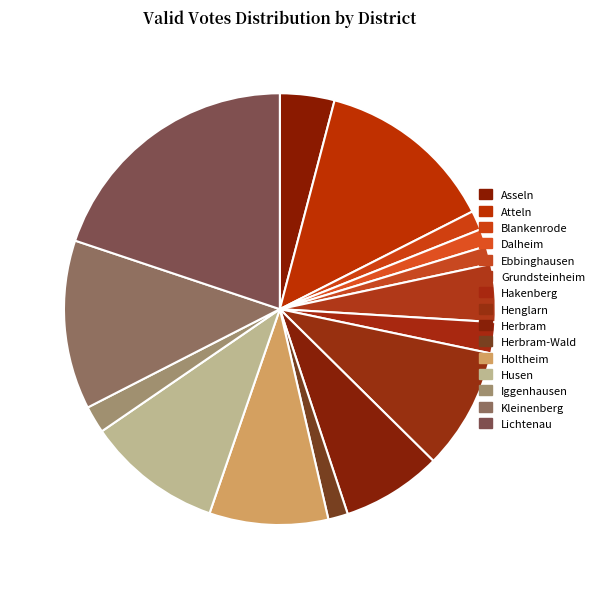

Which slice is the largest?

Lichtenau